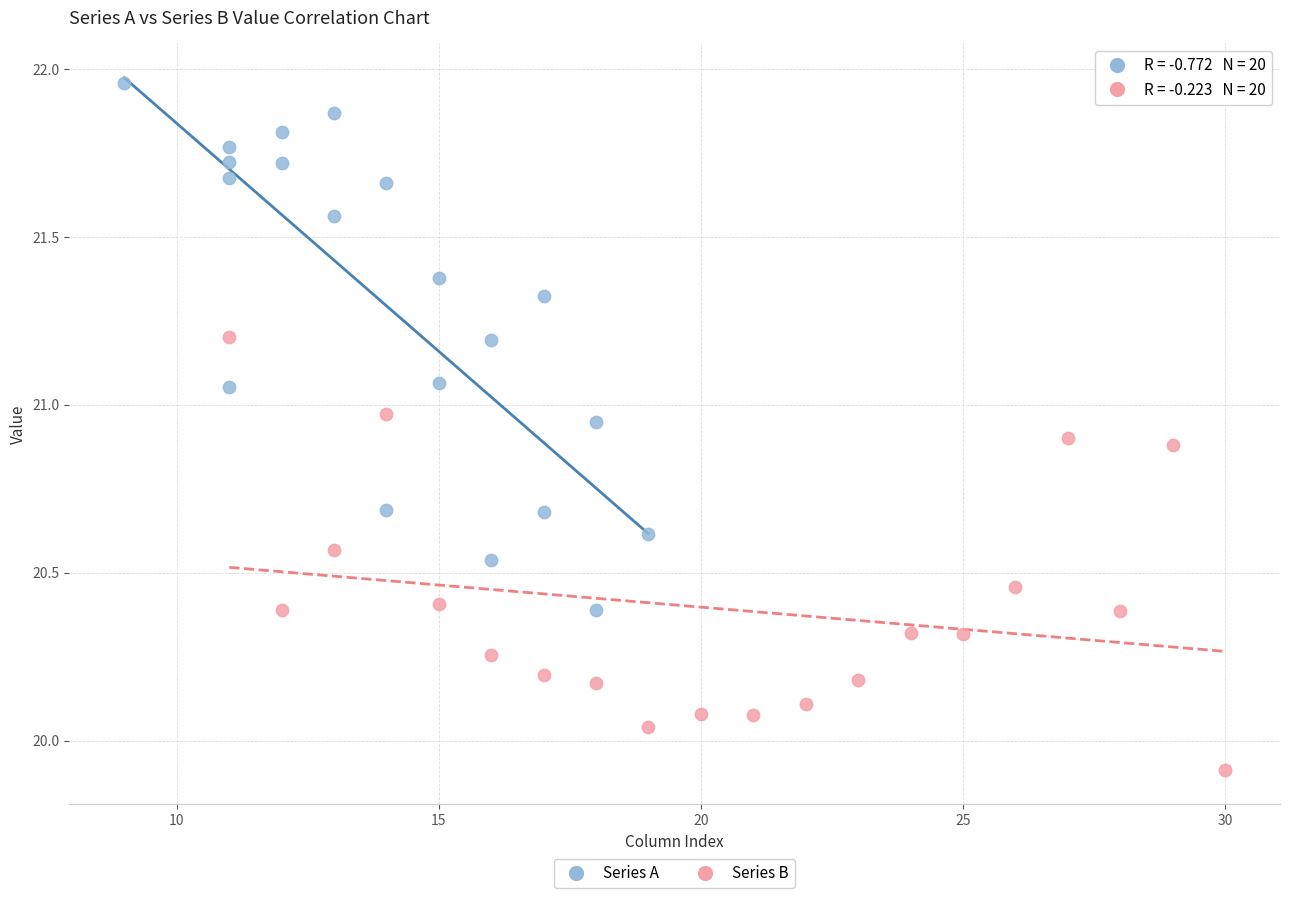

Which series has the largest Y range (max minus min)?

Series A